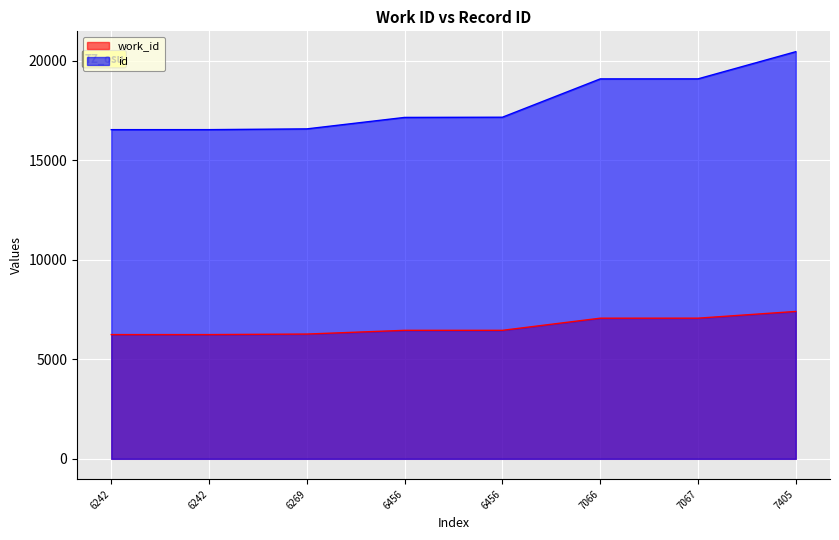

What are all the series names shown in the legend?

work_id, id